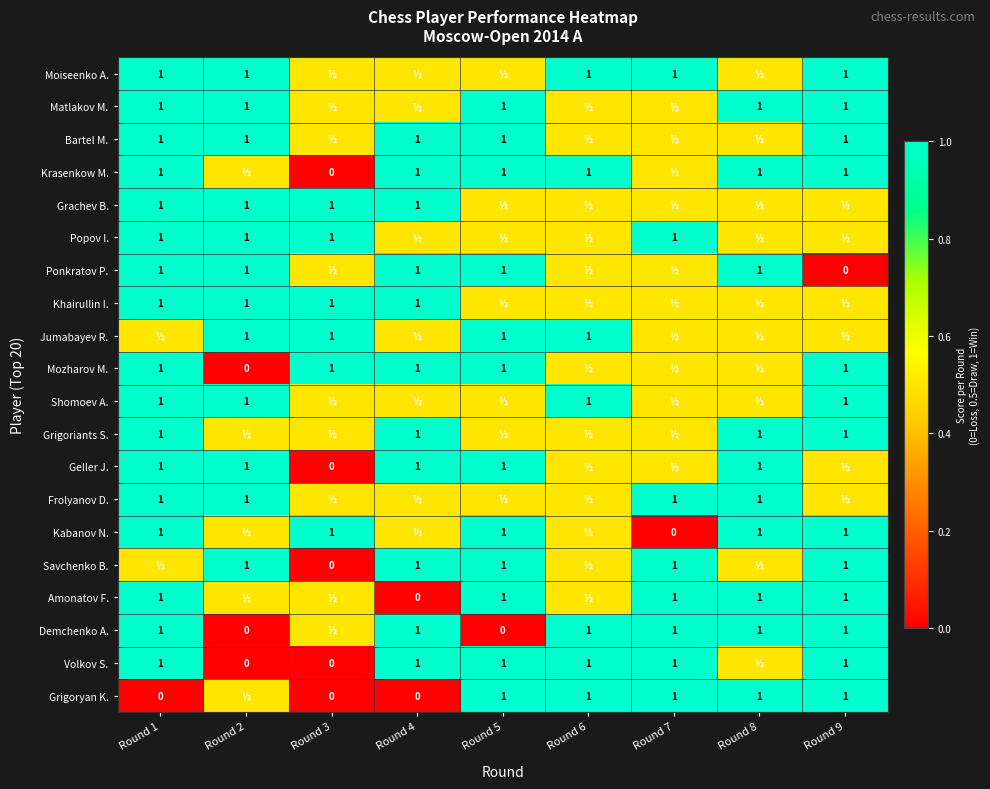

True or false: Amonatov F. has a value of 1.0 at Round 9.

True